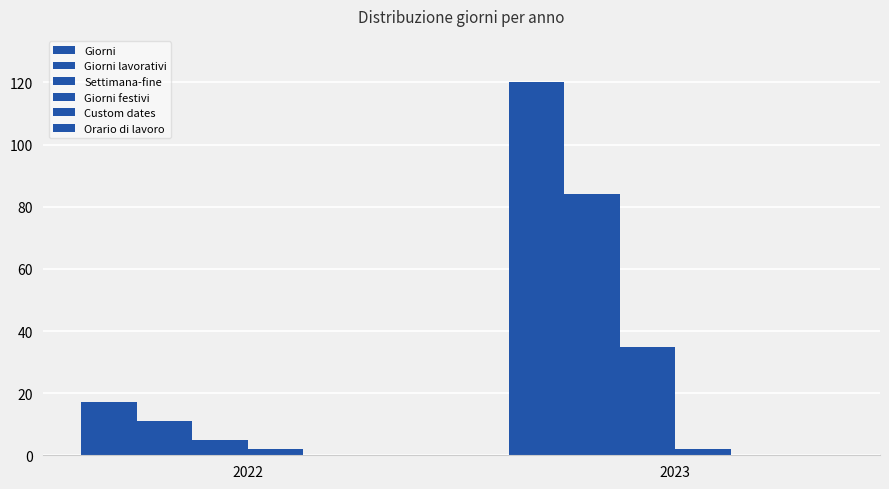

What is the total value across all series at 2023?

241